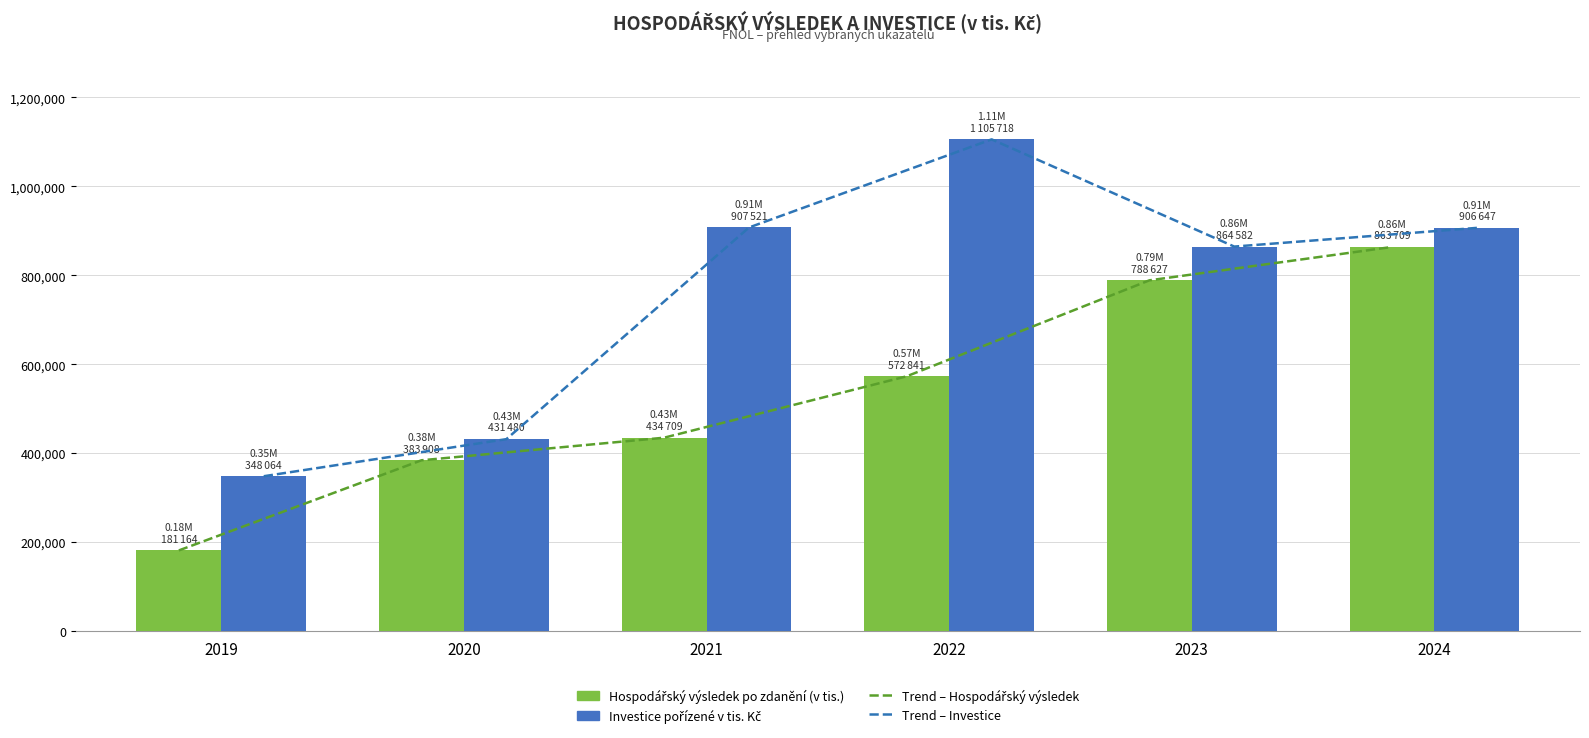

What is the highest value of the Hospodářský výsledek po zdanění (v tis.) series?

863709.0